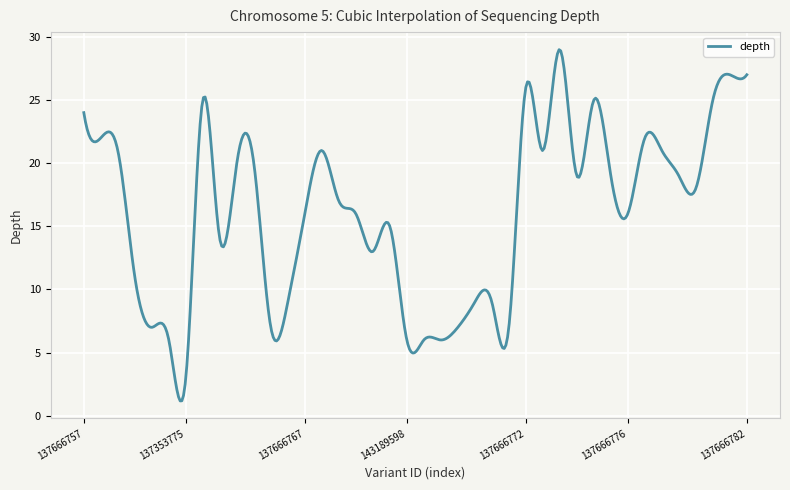

What is the sum of all values?

6416.1